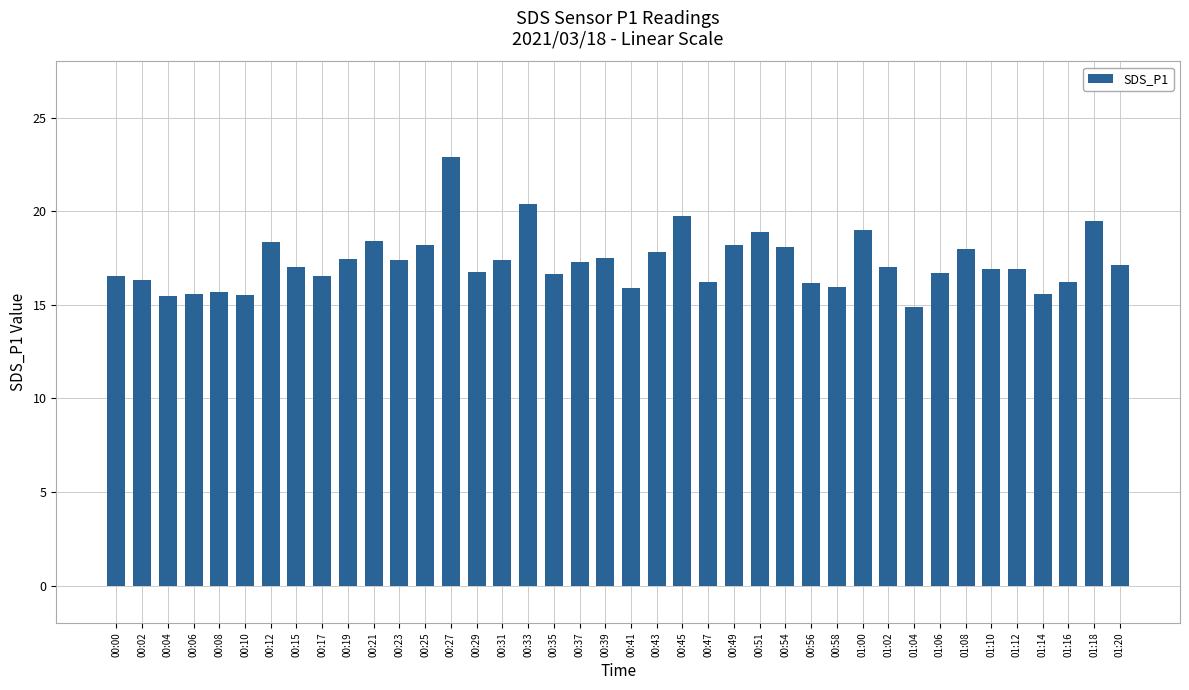

What is the maximum value shown in the chart?

22.9